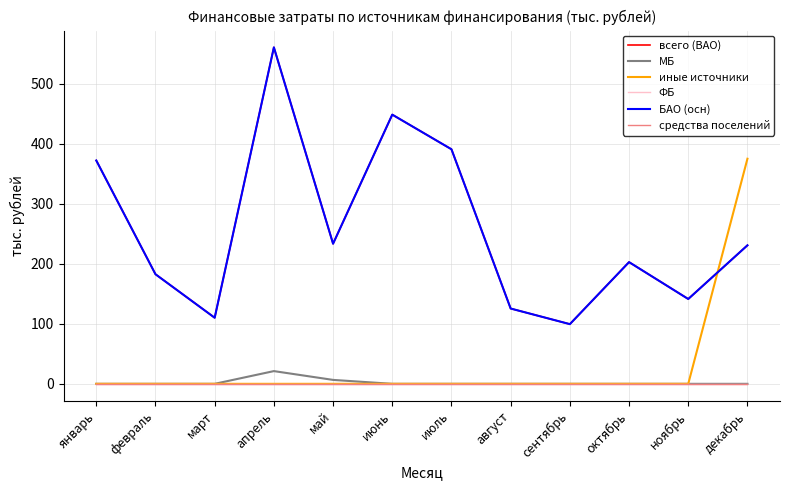

Reading left to right, transcribe all the data shown in this chart.

всего (BAO): 372.0	182.6	110.1	560.5	233.4	448.5	390.8	125.4	99.4	202.8	141.3	230.8
МБ: 0.0	0.0	0.0	21.2	6.5	0.0	0.0	0.0	0.0	0.0	0.0	0.0
иные источники: 0.0	0.0	0.0	0.0	0.0	0.0	0.0	0.0	0.0	0.0	0.0	375.0
ФБ: 0.0	0.0	0.0	0.0	0.0	0.0	0.0	0.0	0.0	0.0	0.0	0.0
БАО (осн): 372.0	182.6	110.1	560.5	233.4	448.5	390.8	125.4	99.4	202.8	141.3	230.8
средства поселений: 0.0	0.0	0.0	0.0	0.0	0.0	0.0	0.0	0.0	0.0	0.0	0.0